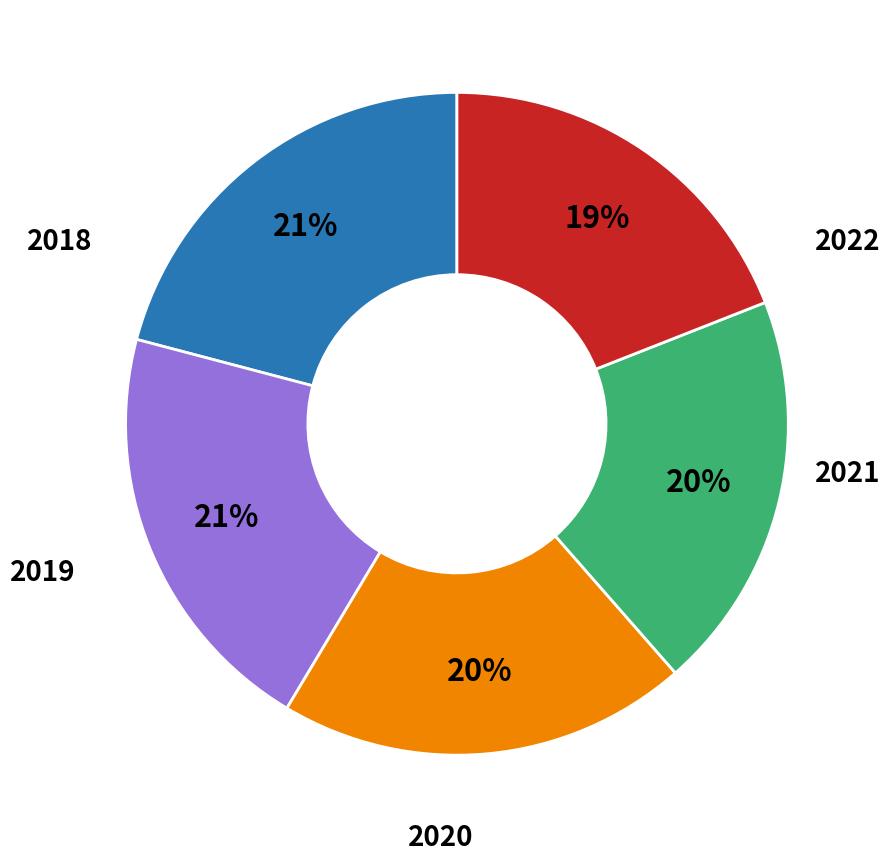

How many segments does this pie chart have?

5